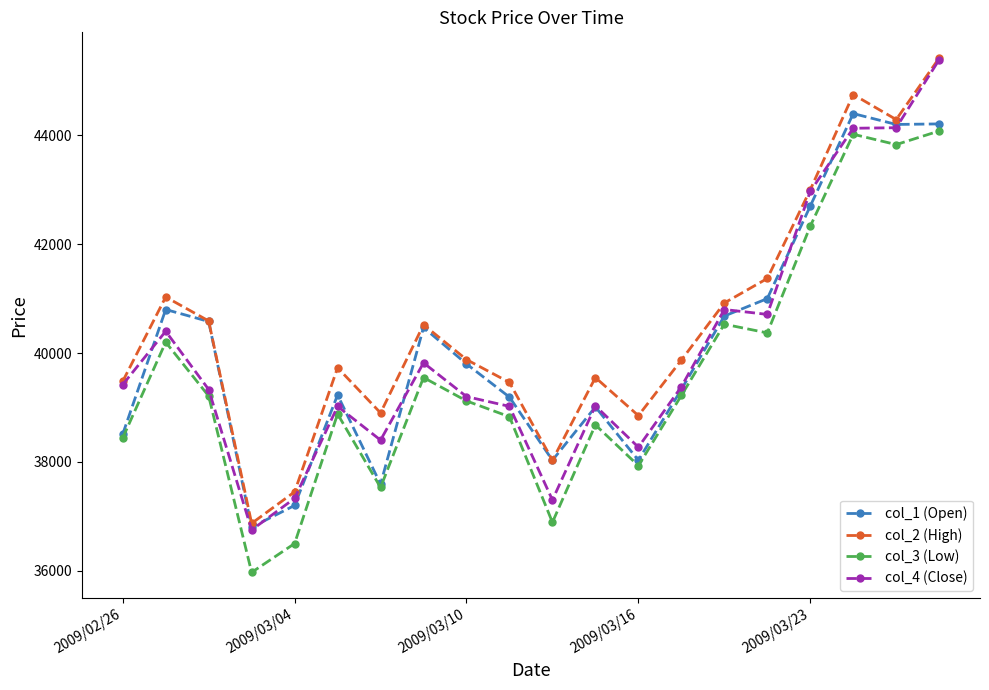

True or false: col_4 (Close) has more than 2 interior local peaks.

True